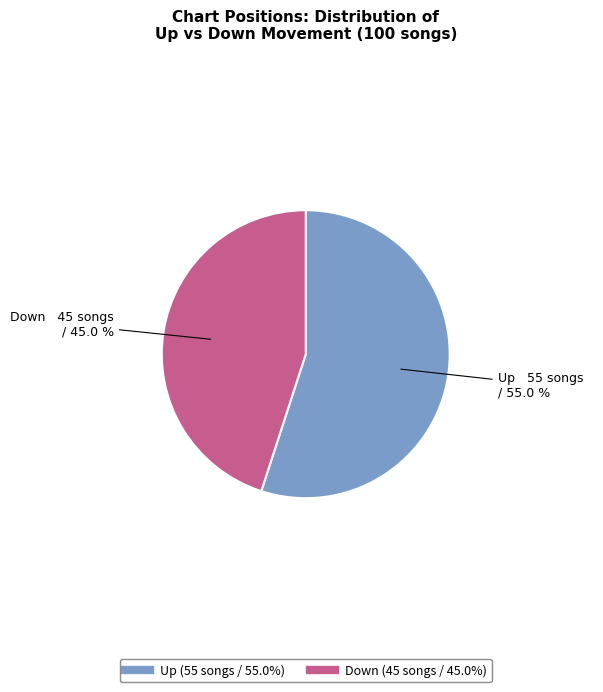

Is there any slice that represents more than half of the pie?

Yes